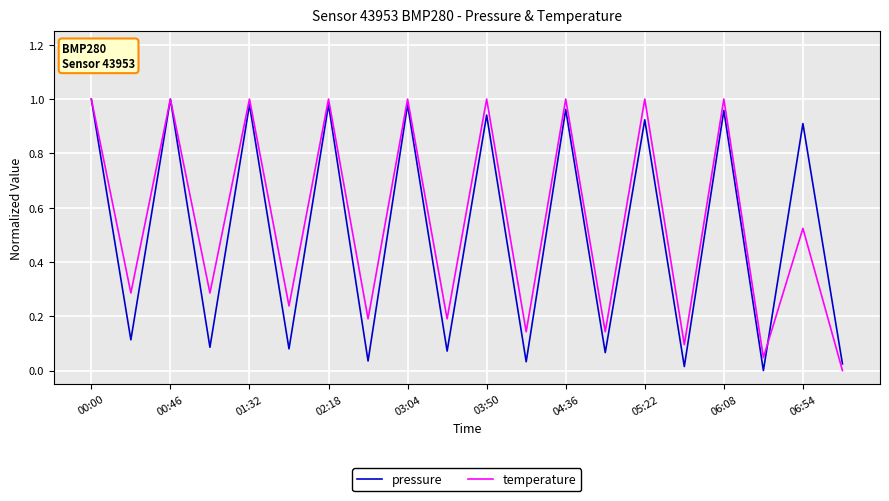

What are all the series names shown in the legend?

pressure, temperature